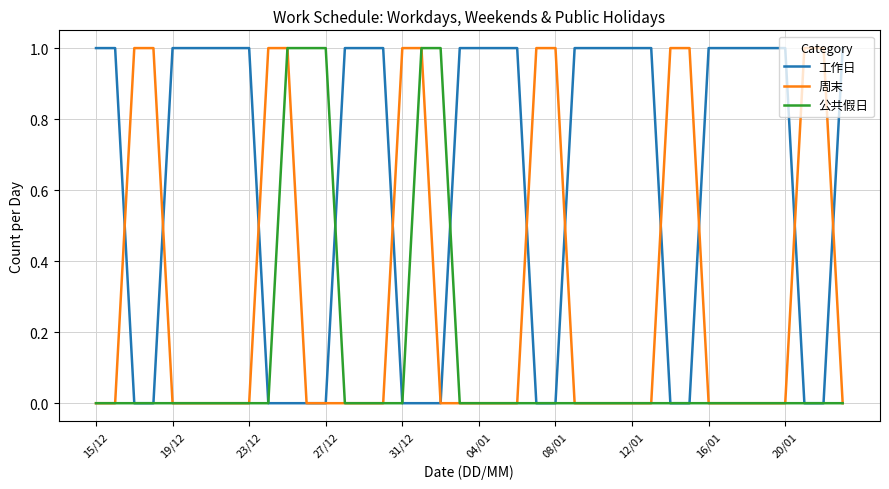

How many values in the 工作日 series are below 1?

15